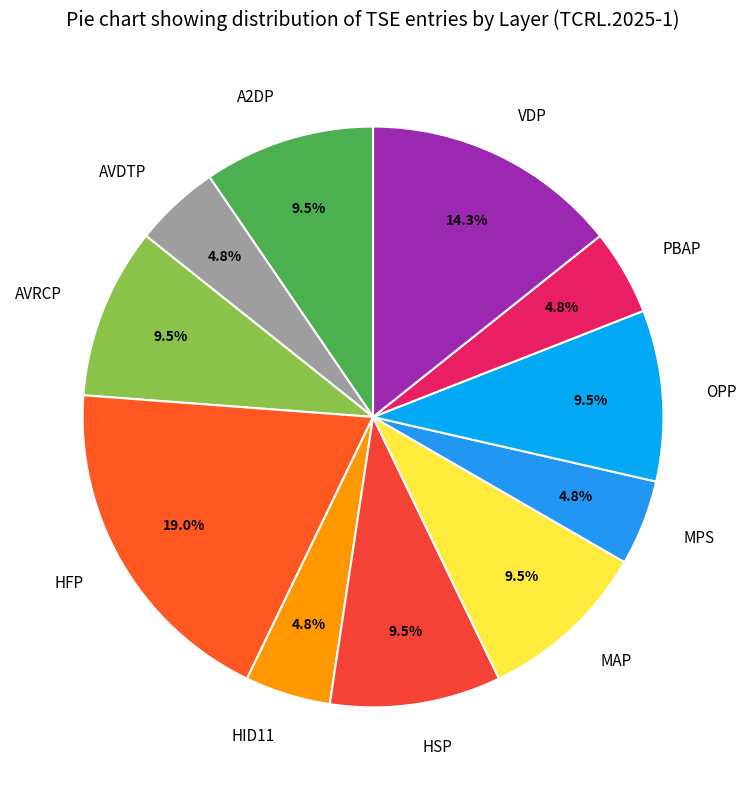

Count the number of slices in the pie.

11